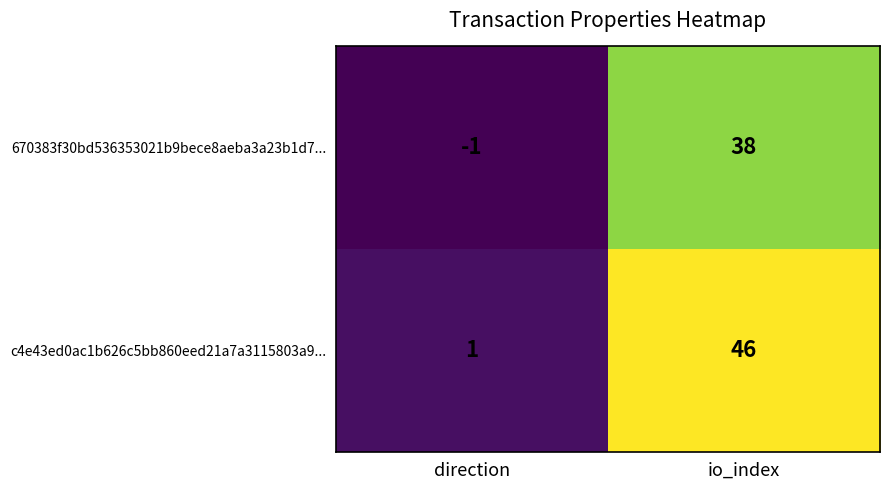

Reading left to right, transcribe all the data shown in this chart.

670383f30bd536353021b9bece8aeba3a23b1d7...: direction=-1	io_index=38
c4e43ed0ac1b626c5bb860eed21a7a3115803a9...: direction=1	io_index=46